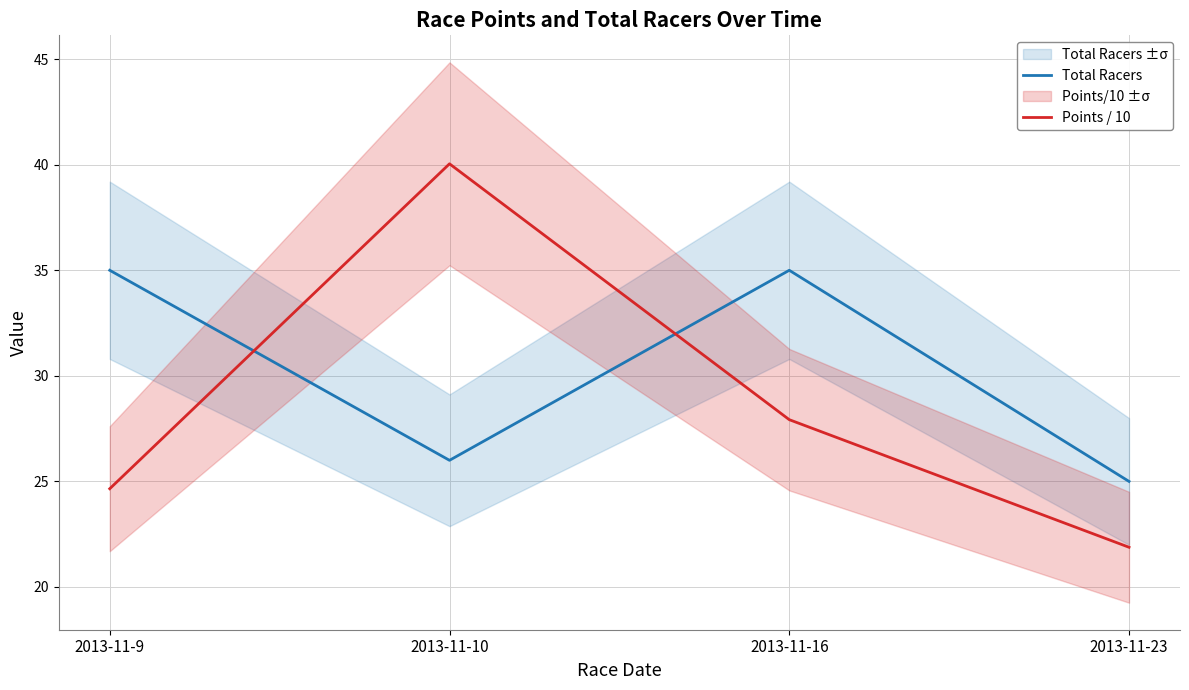

Which series ends up on top after the final intersection of Points / 10 and Total Racers?

Total Racers